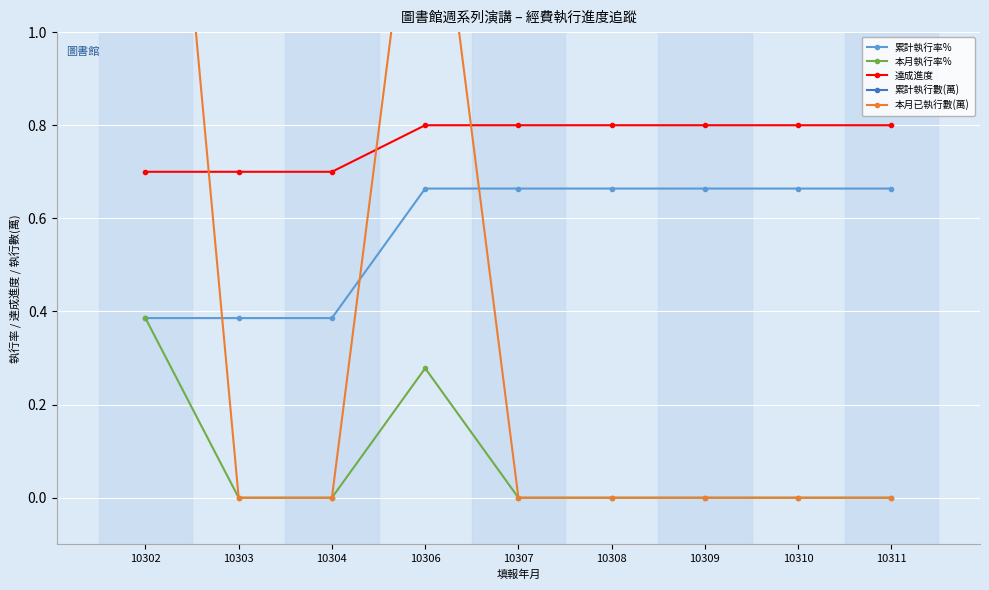

At which category is the sum across all series the highest?

10306